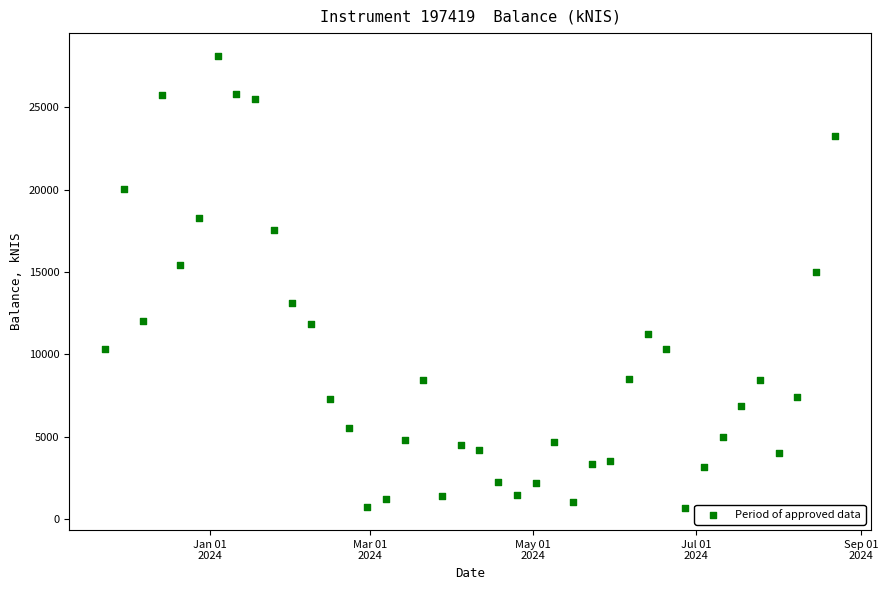

What is the range of Y values (max minus min)?

27441.9